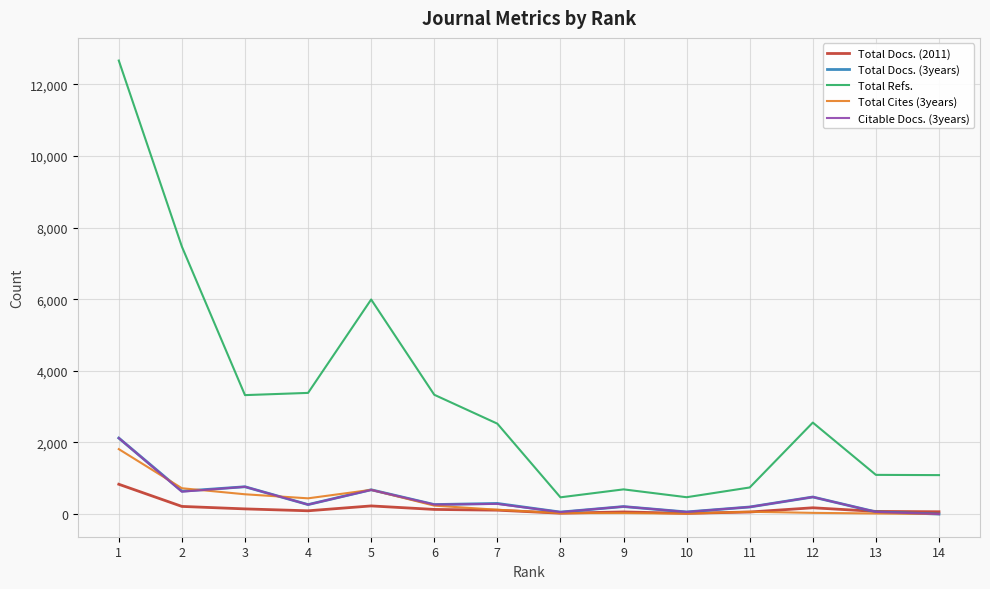

What is the maximum value shown in the chart?

12663